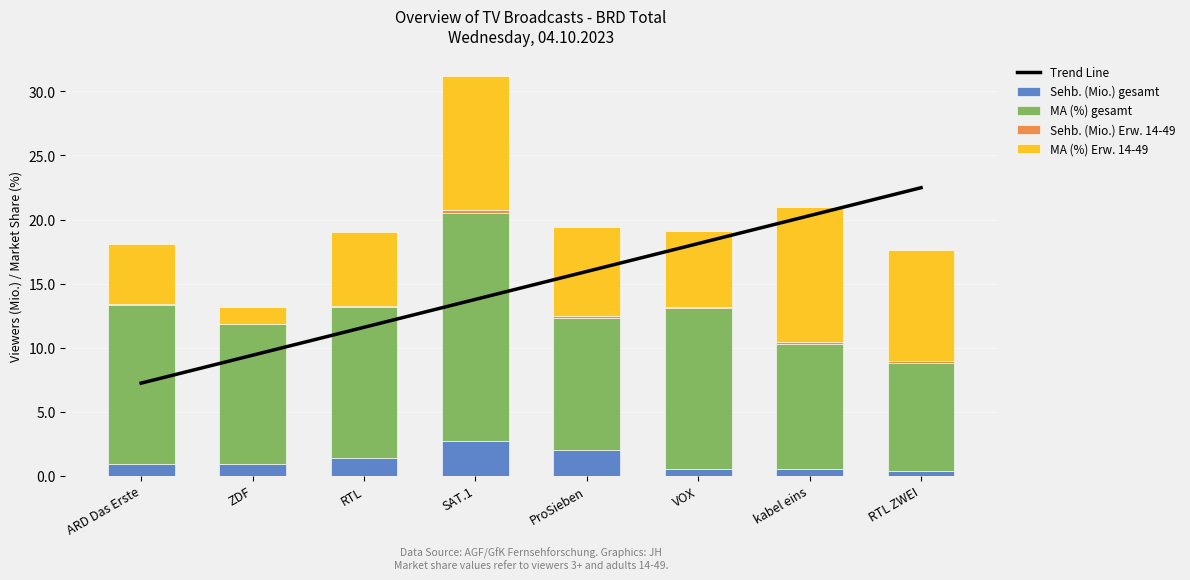

What is the label of the 8th bar from the right?

ARD Das Erste